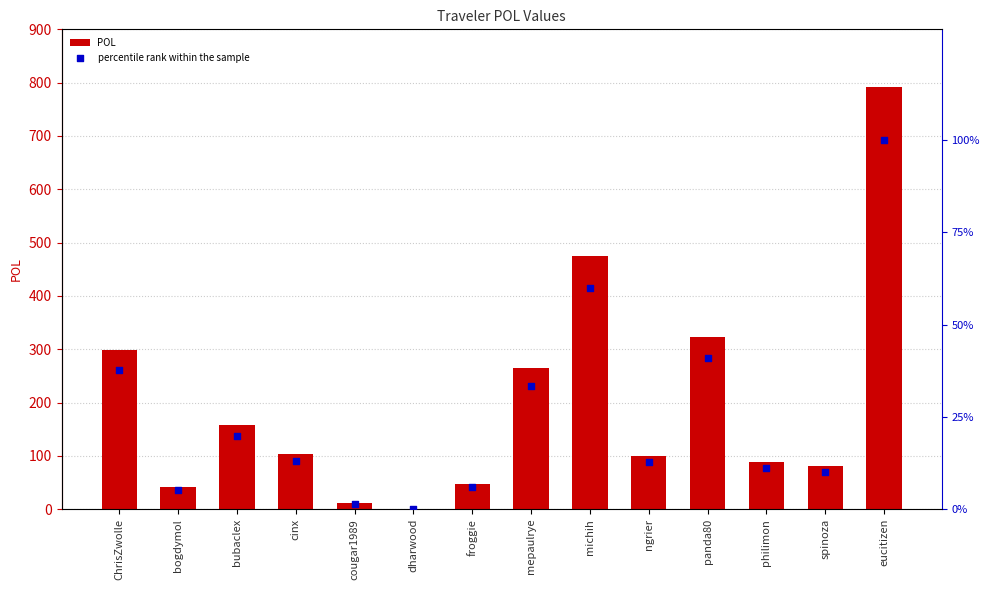

Which series contains the lowest Y value?

percentile rank within the sample